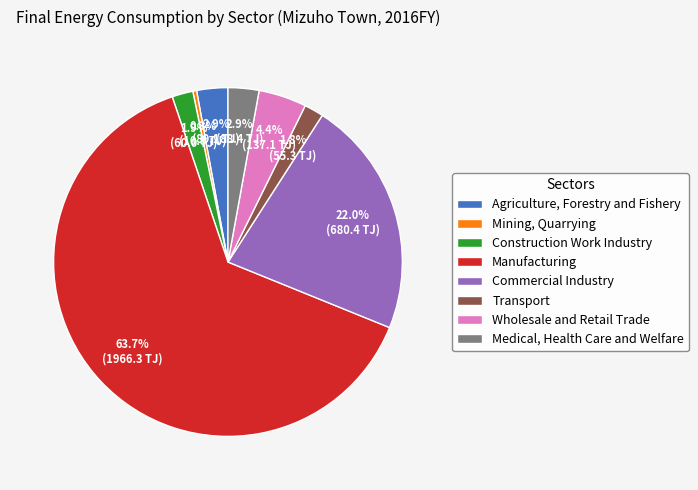

What is the smallest slice in the pie chart?

Mining, Quarrying